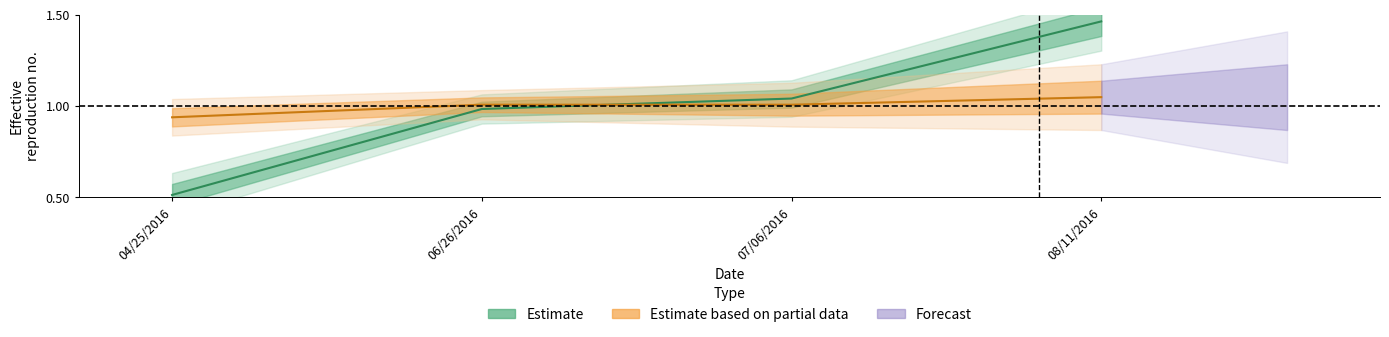

What is the spread (max minus min) of values at 04/25/2016?

0.4